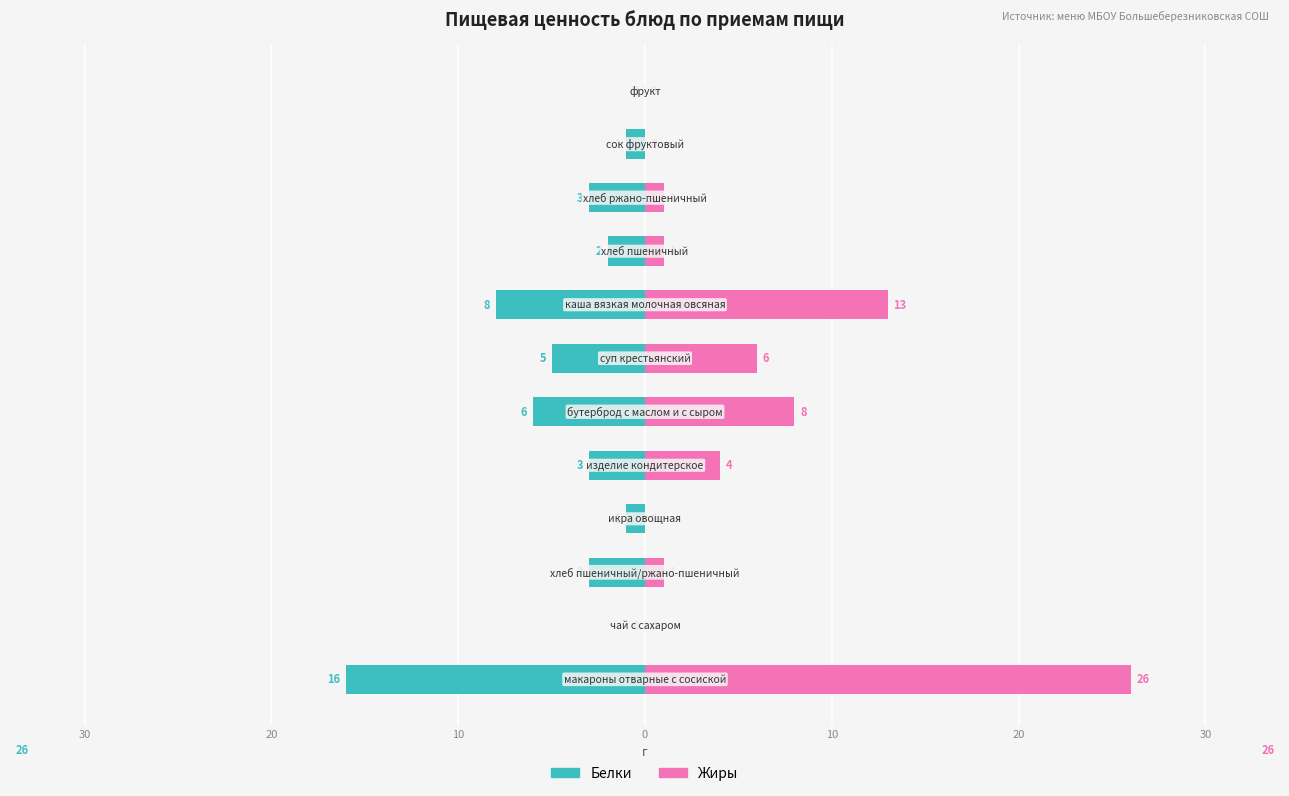

Reading left to right, what are all the values shown in this chart?

Белки: -16	0	-3	-1	-3	-6	-5	-8	-2	-3	-1	0
Жиры: 26	0	1	0	4	8	6	13	1	1	0	0